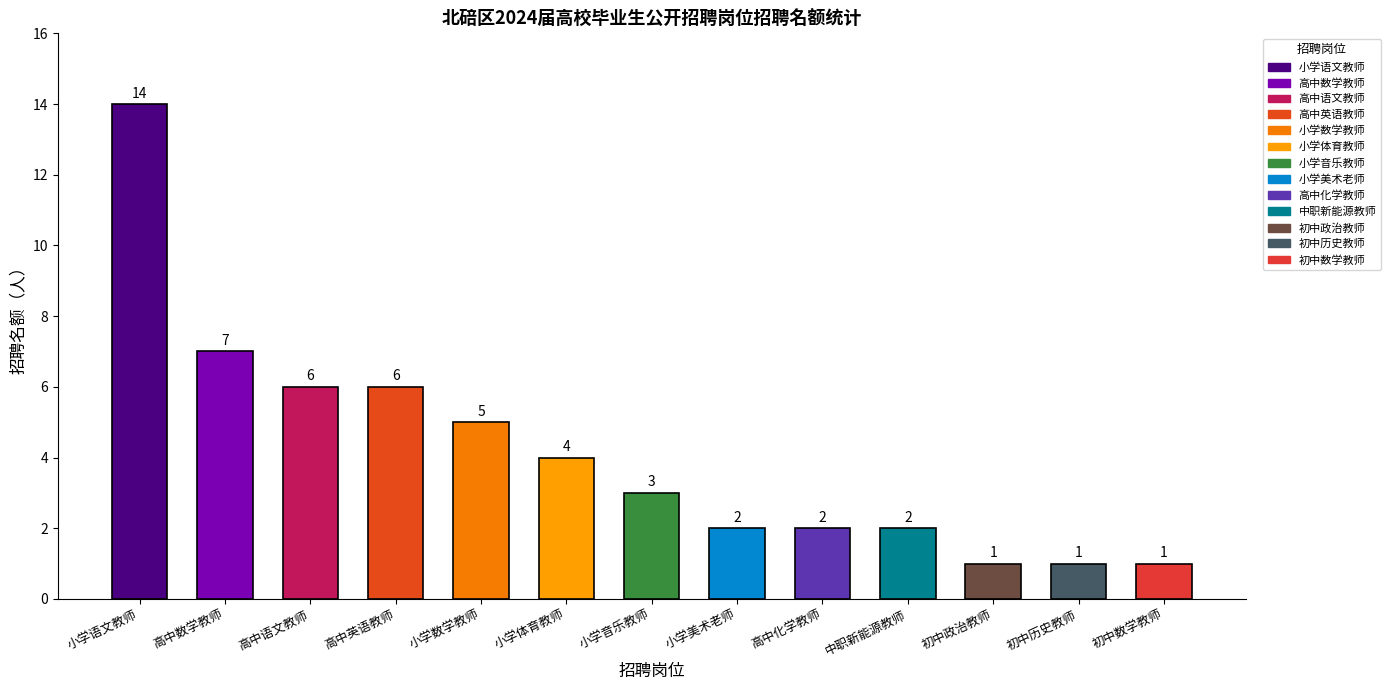

What is the label of the 6th bar from the right?

小学美术老师